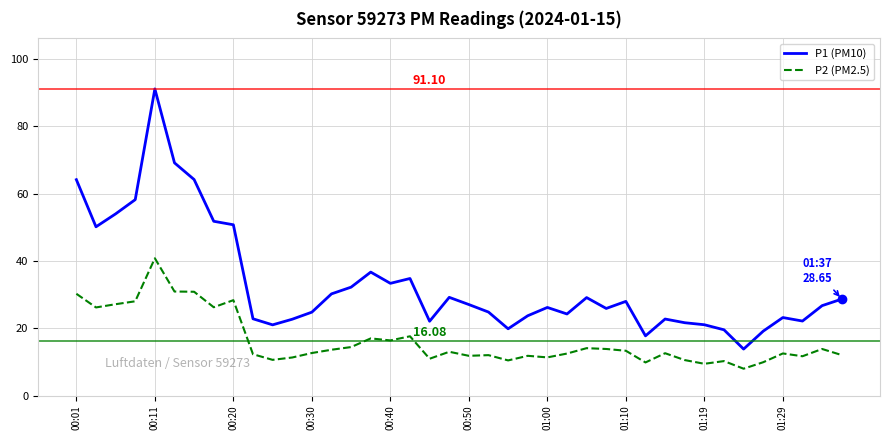

Which series has the largest total across all categories?

P1 (PM10)